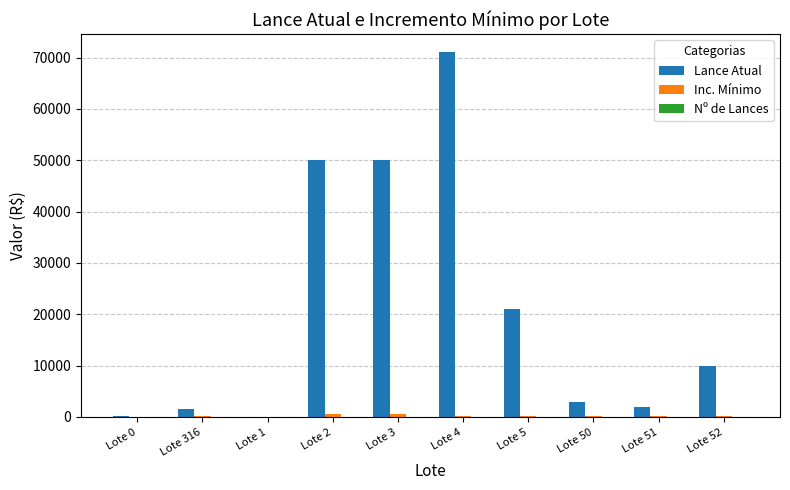

What is the maximum value shown in the chart?

71000.0